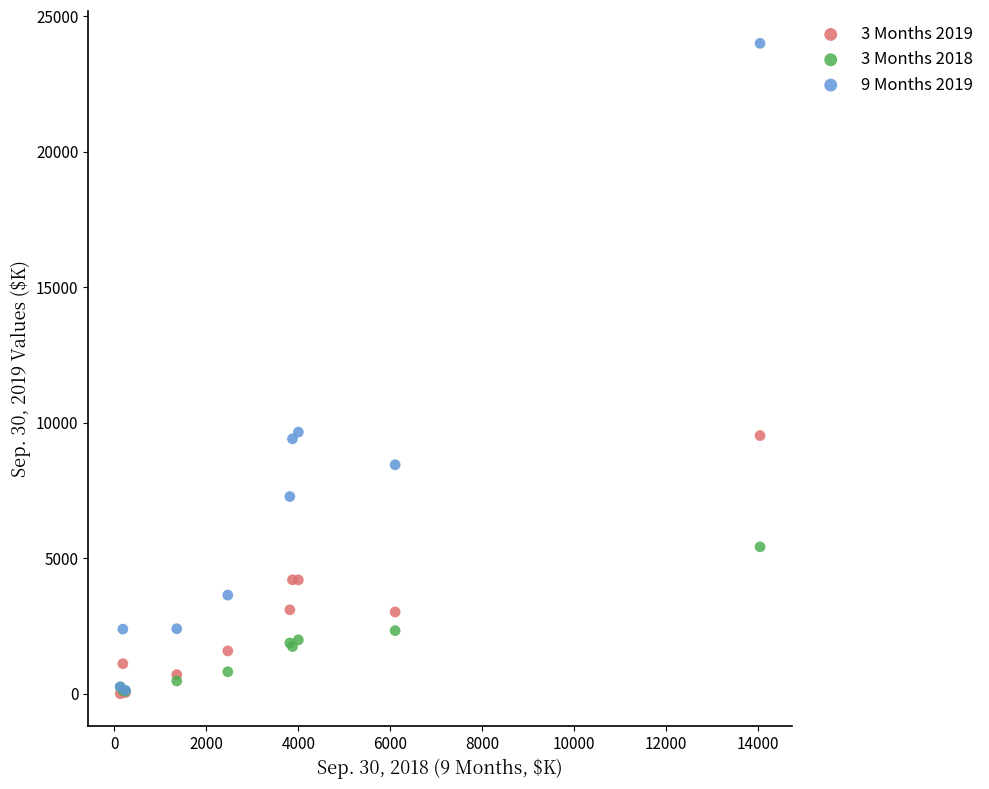

Which series has the widest spread of Y values?

9 Months 2019